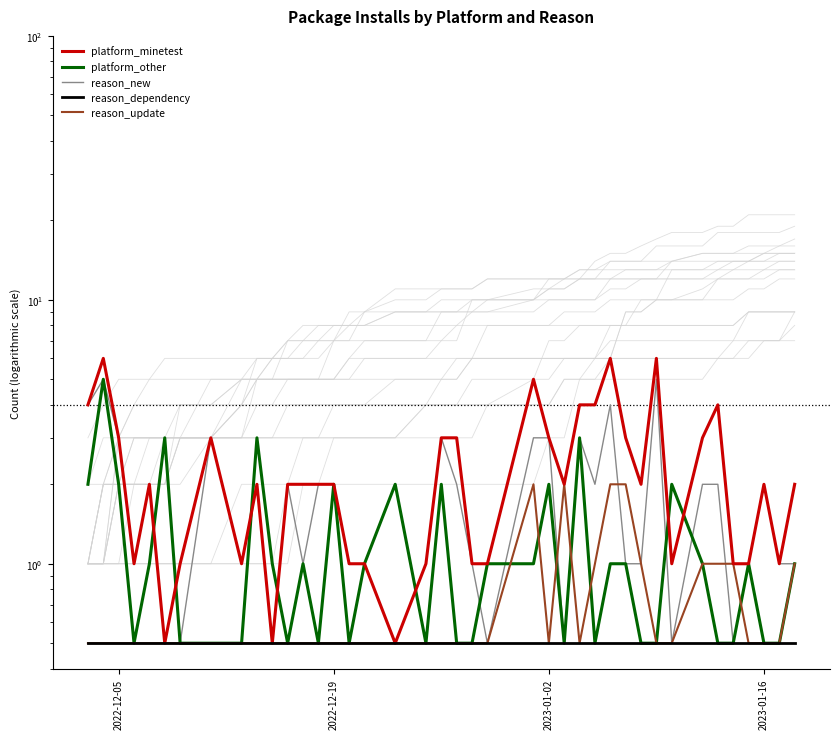

What is the value of the reason_new point at the 12th from the left?

2.0